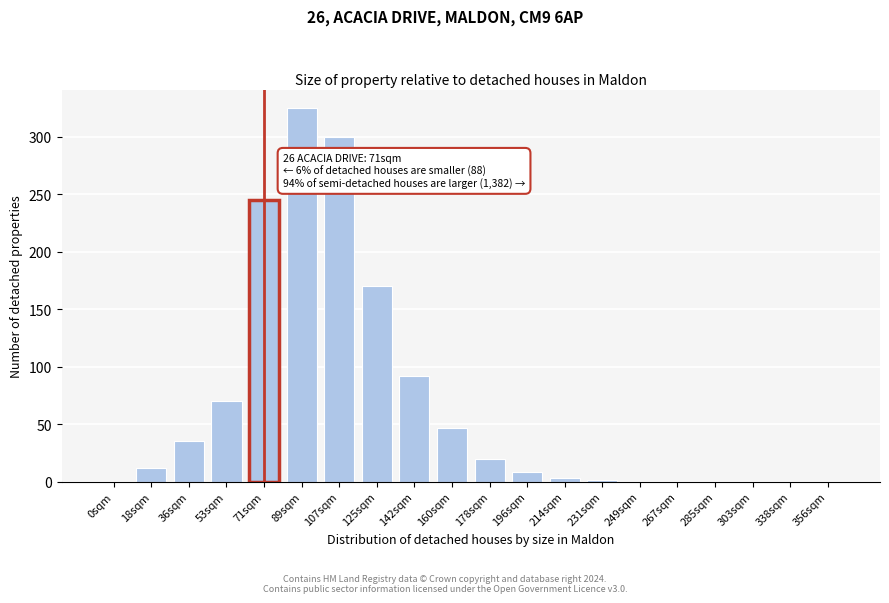

What is the sum of the values at 249sqm and 196sqm?

8